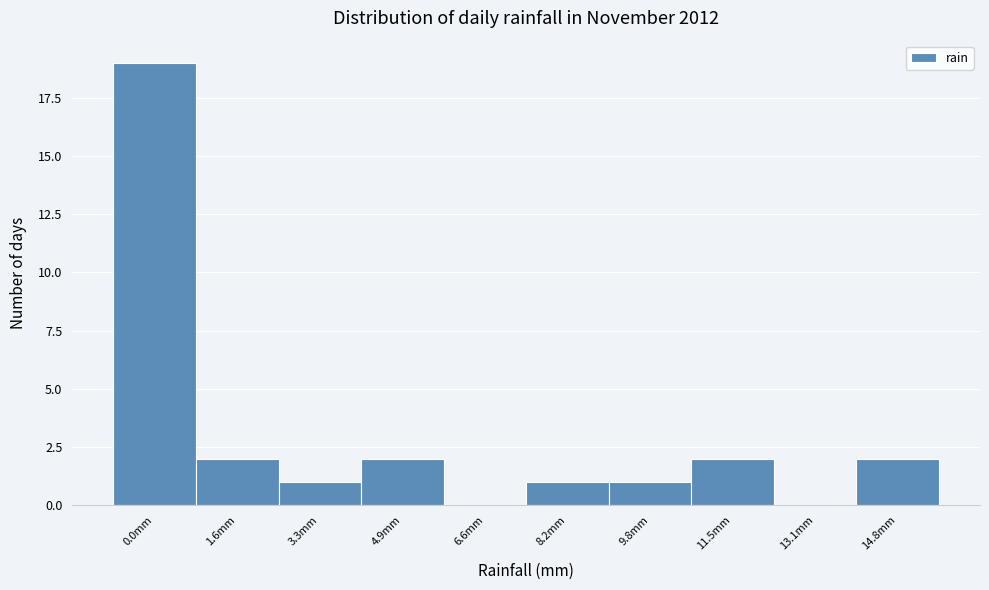

Reading right to left, list all the values displayed in this chart.

14.8mm=2	13.1mm=0	11.5mm=2	9.8mm=1	8.2mm=1	6.6mm=0	4.9mm=2	3.3mm=1	1.6mm=2	0.0mm=19